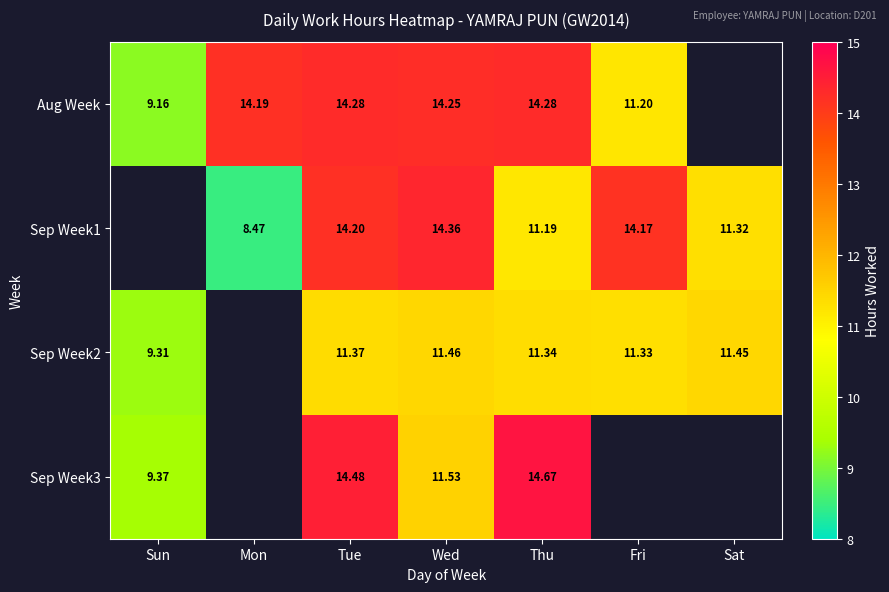

Is the value of Sep Week3 at Sun greater than the value of Sep Week1 at Mon?

Yes